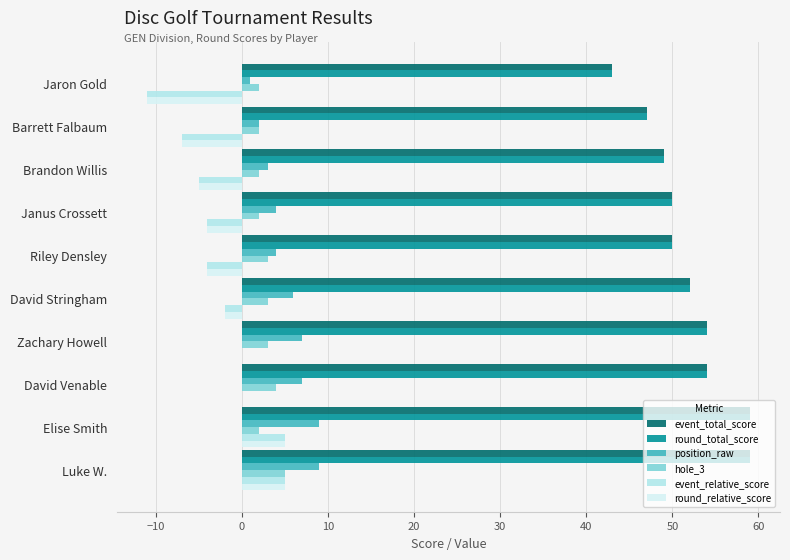

What is the sum of the event_relative_score values at Janus Crossett and David Stringham?

-6